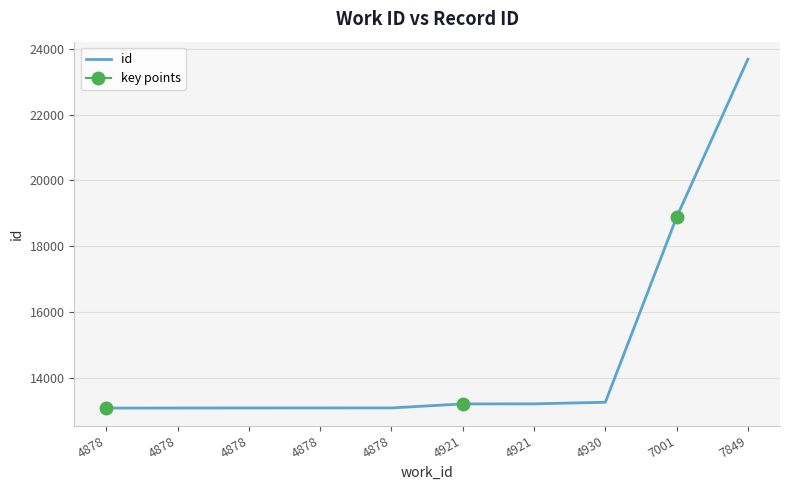

What is the value of the 3rd point from the left?

13082